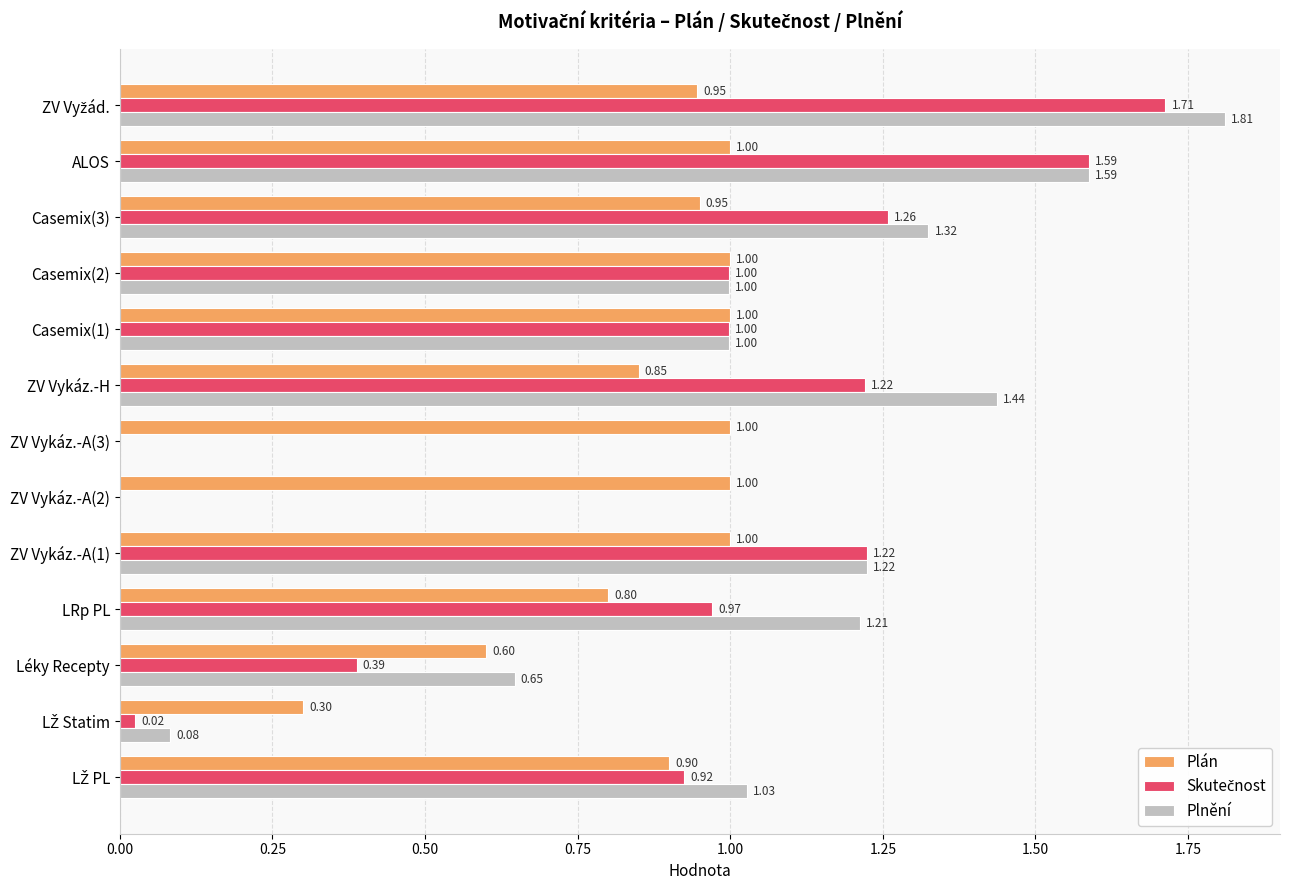

What is the total value across all series at ZV Vykáz.-A(1)?

3.4